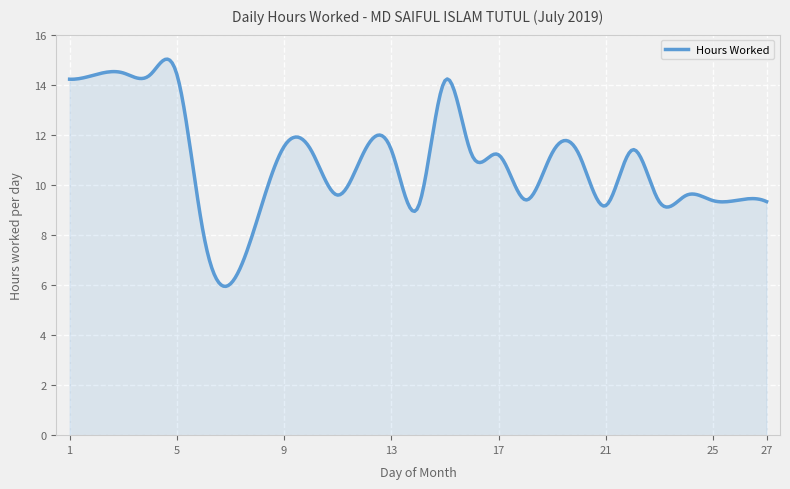

What is the smallest value displayed?

5.9